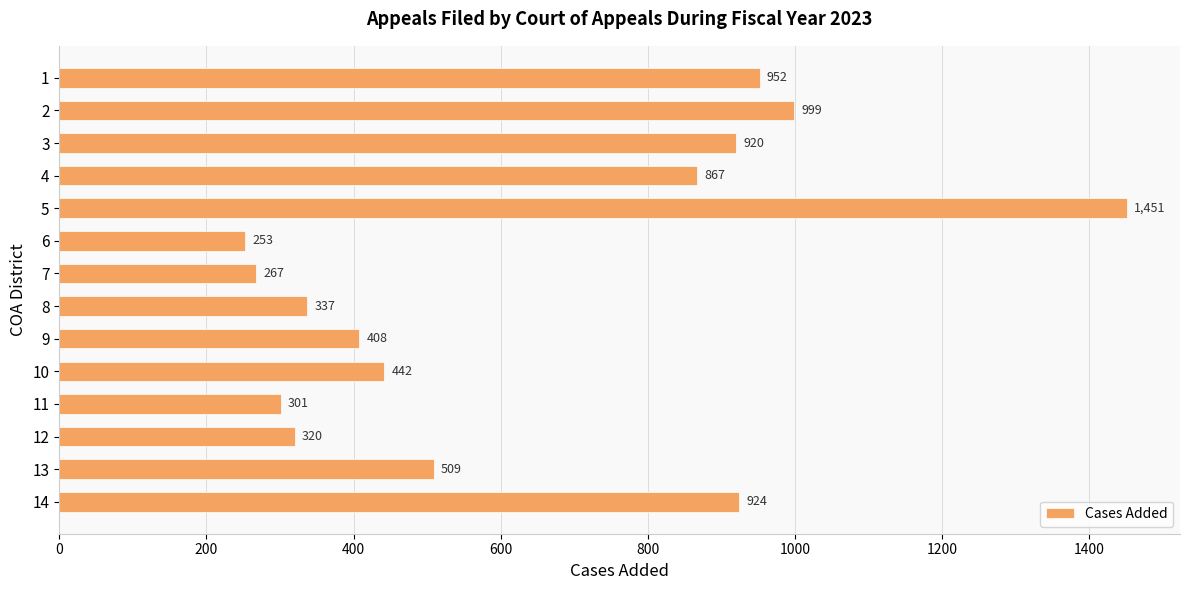

What is the sum of all values?

8950